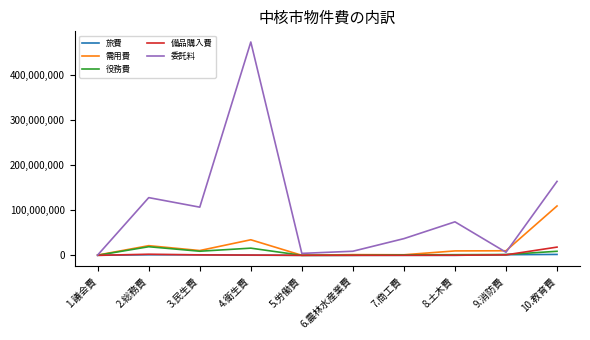

What is the difference between the 委託料 values at 6.農林水産業費 and 4.衛生費?

464464758